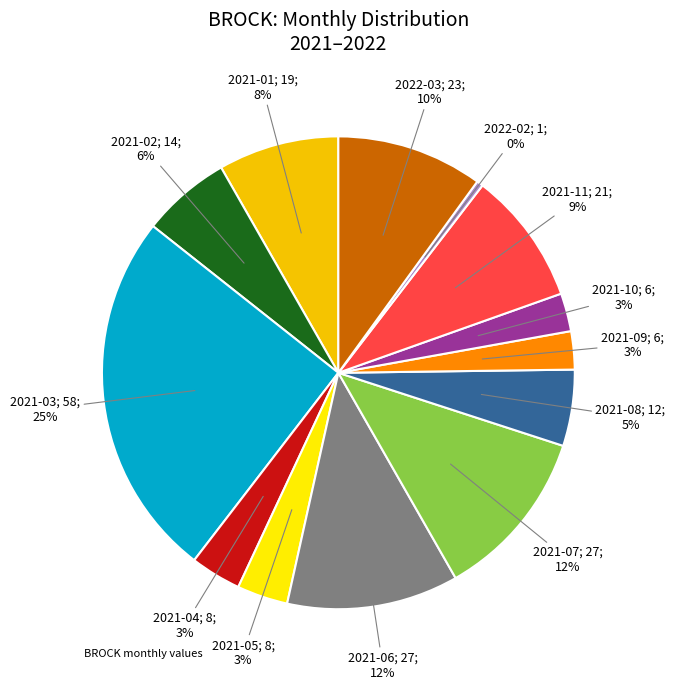

To the nearest percent, what is the difference between the largest and smallest slice percentages?

25%